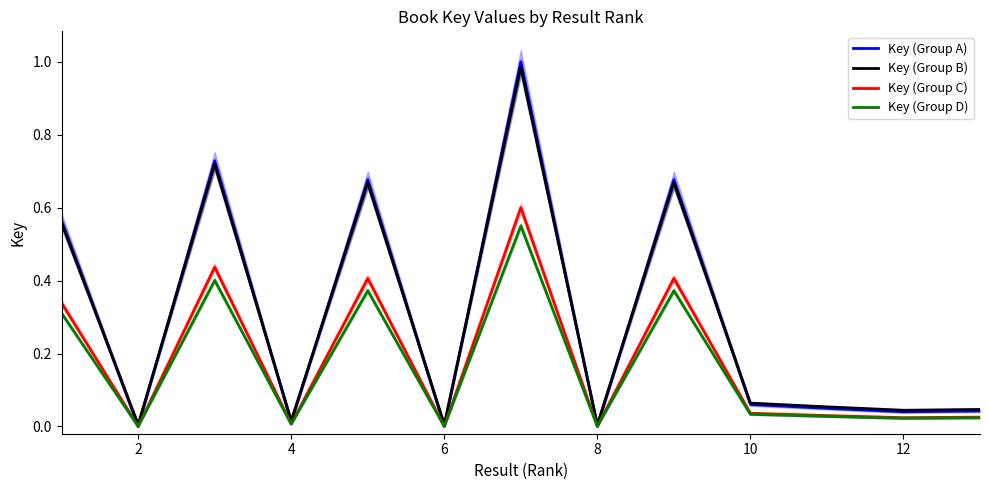

The value of Key (Group C) at 10 is 0.0. True or false?

True